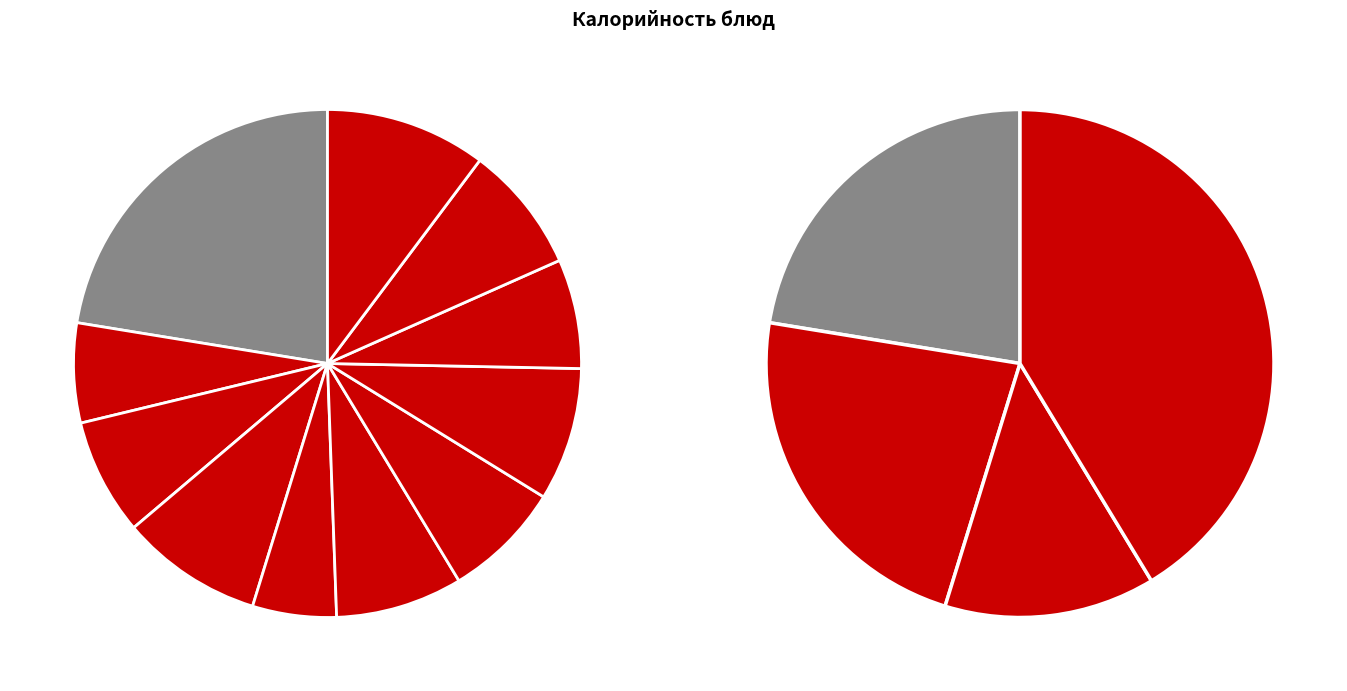

To the nearest percent, what is the difference between the Зефир and Суп картофельный с бобовыми slice percentages?

2%